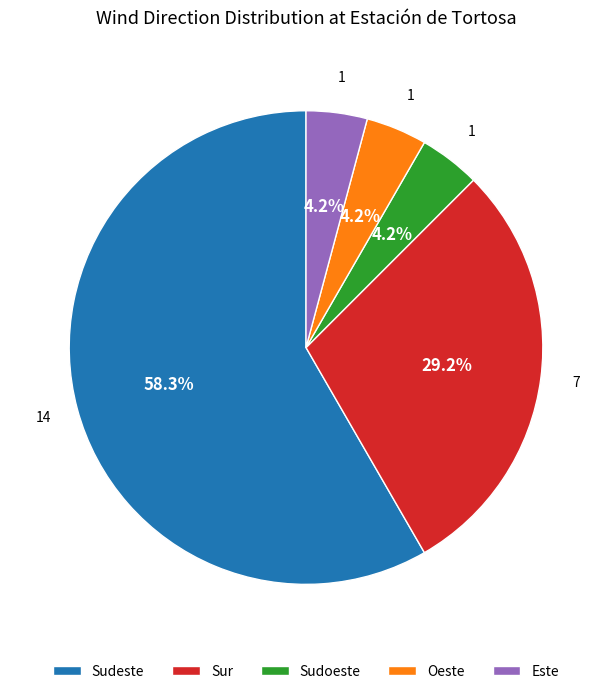

Count the number of slices in the pie.

5